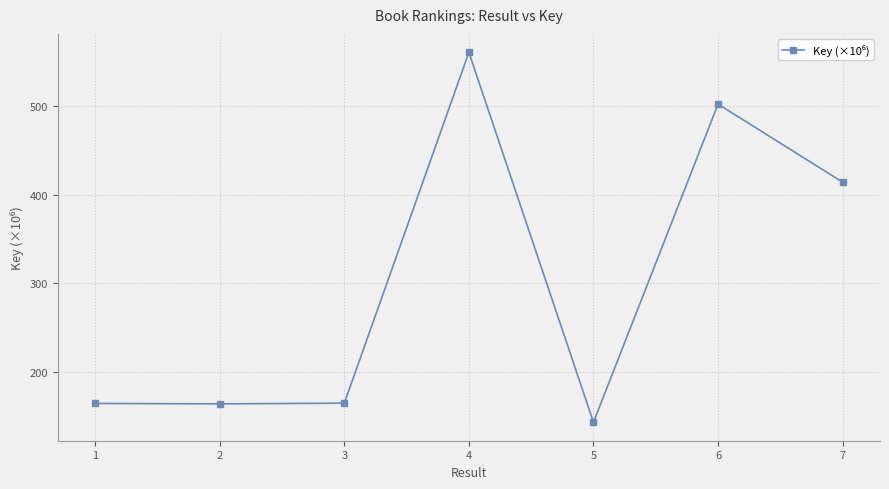

What is the value of the 7th point from the left?

414.1